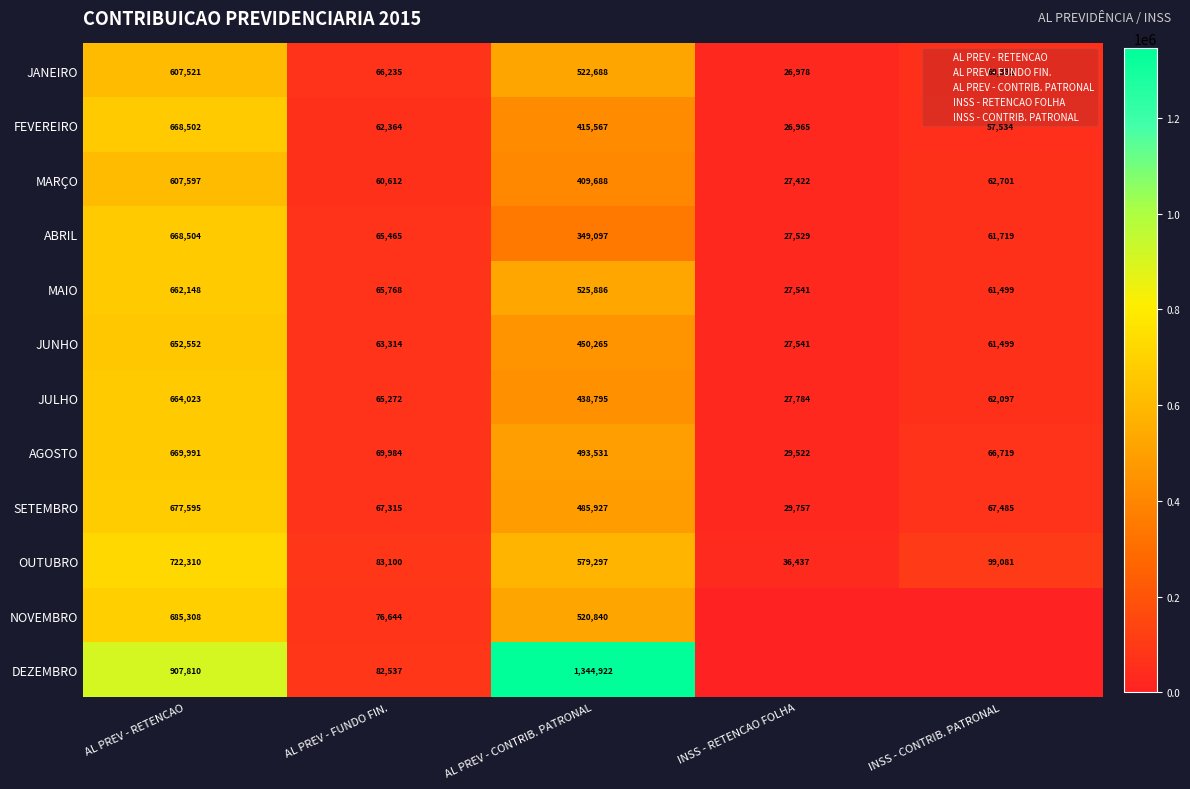

What is the total value across all series at AL PREV - RETENCAO?

8193860.9